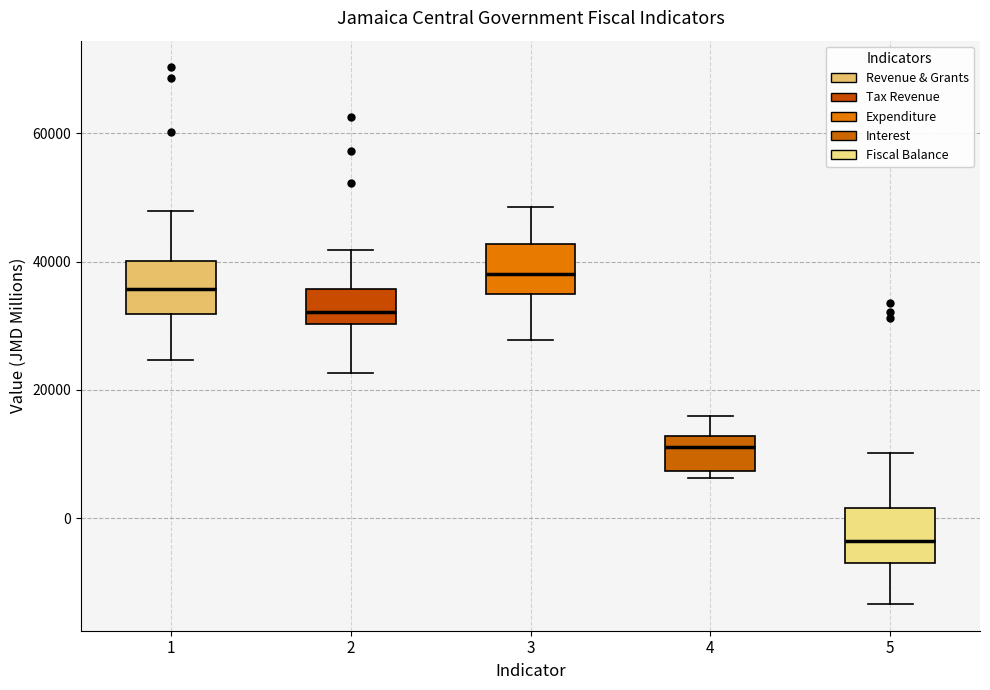

Which box's median line is the lowest?

5